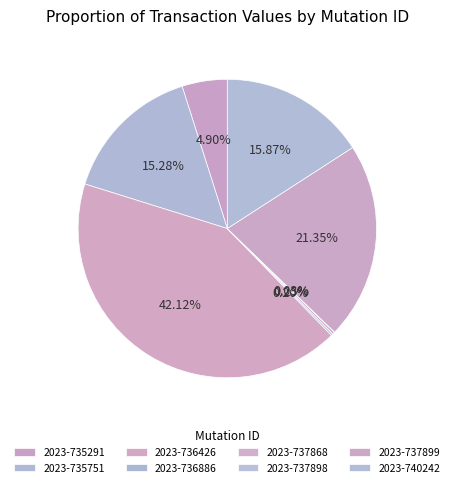

Count the number of slices in the pie.

8